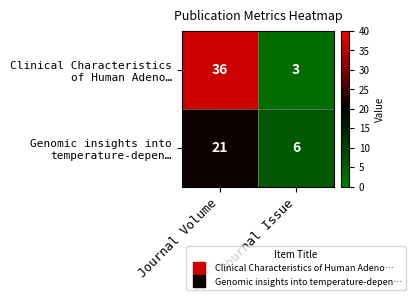

What is the difference between the highest and lowest values at Journal Issue?

3